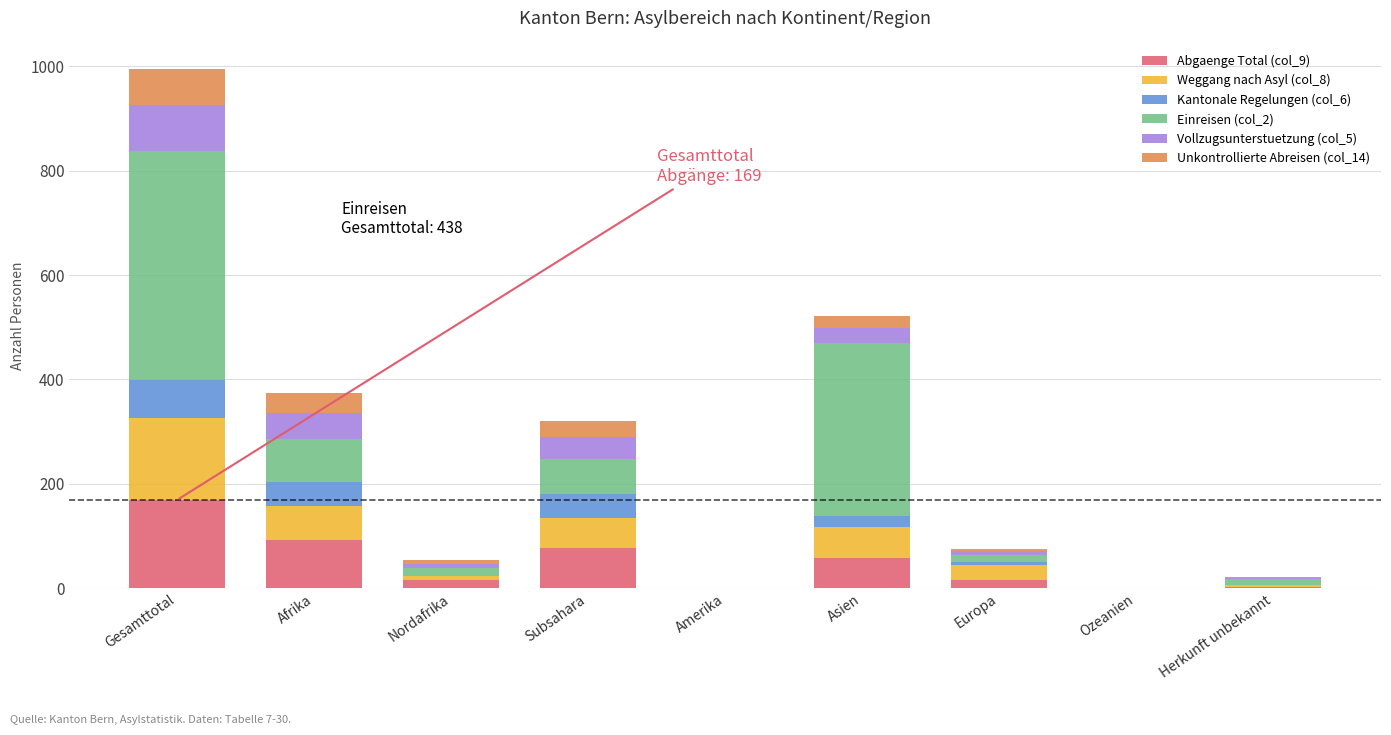

Are the bars horizontal?

No